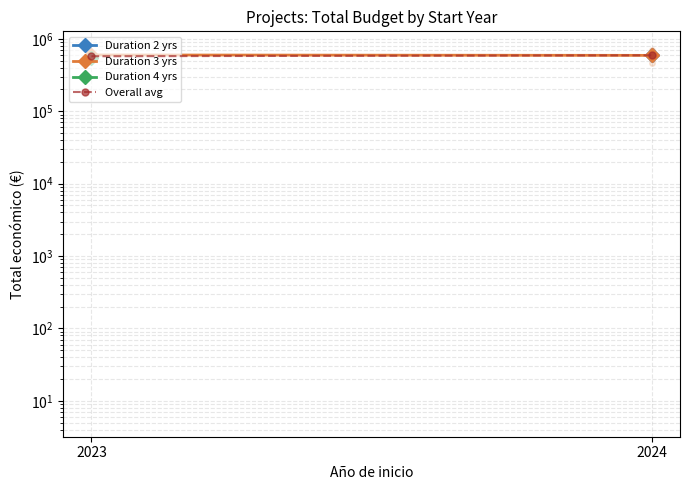

The Overall avg series shows 591974.4 at 2024. True or false?

True